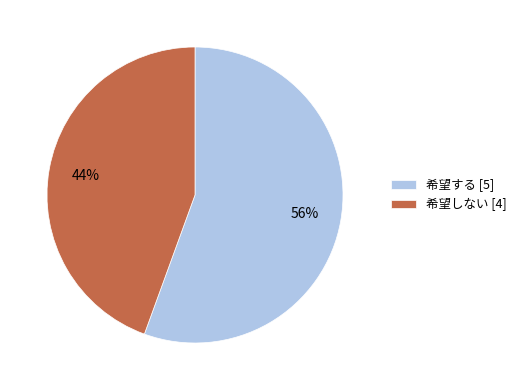

Count the number of slices in the pie.

2